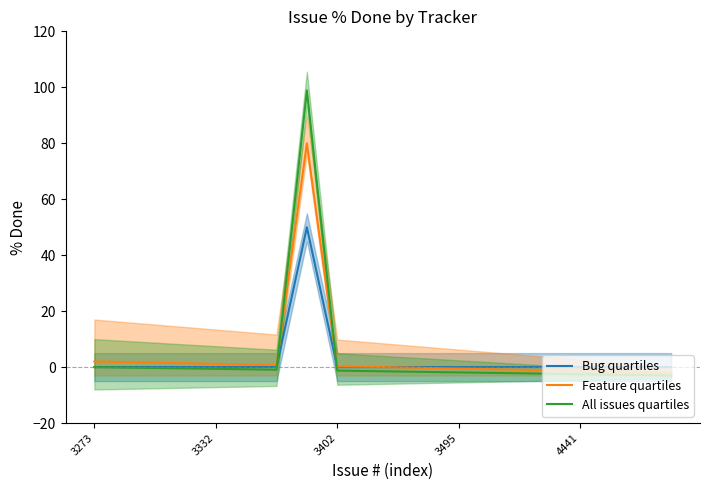

The value of Bug quartiles at 4441 is 20.9. True or false?

False